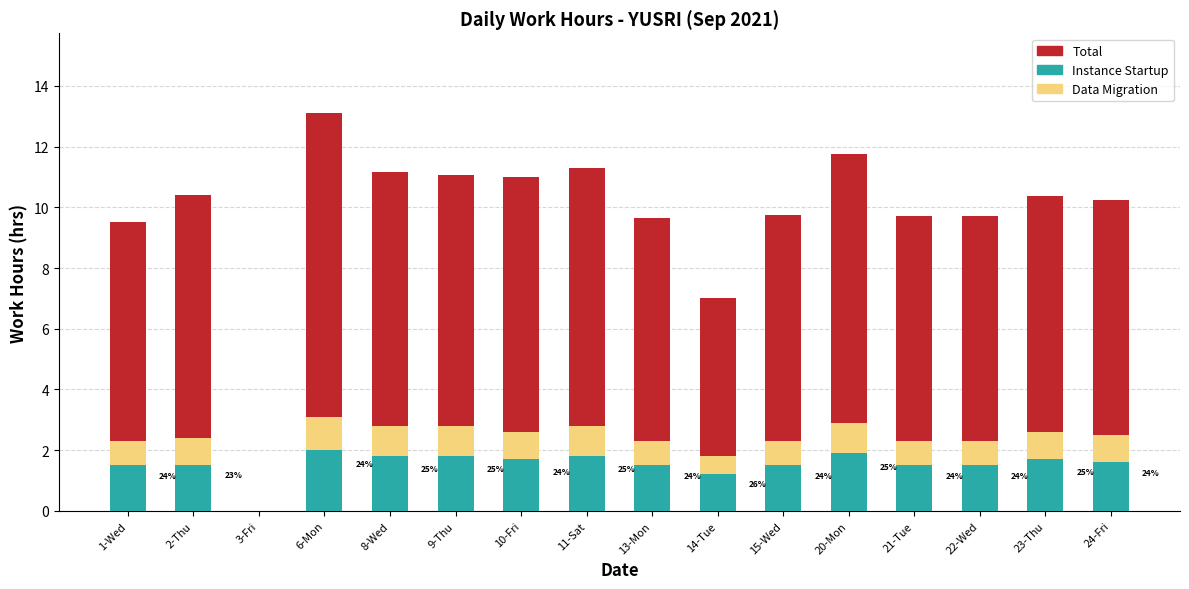

What is the label of the 15th bar from the right?

2-Thu